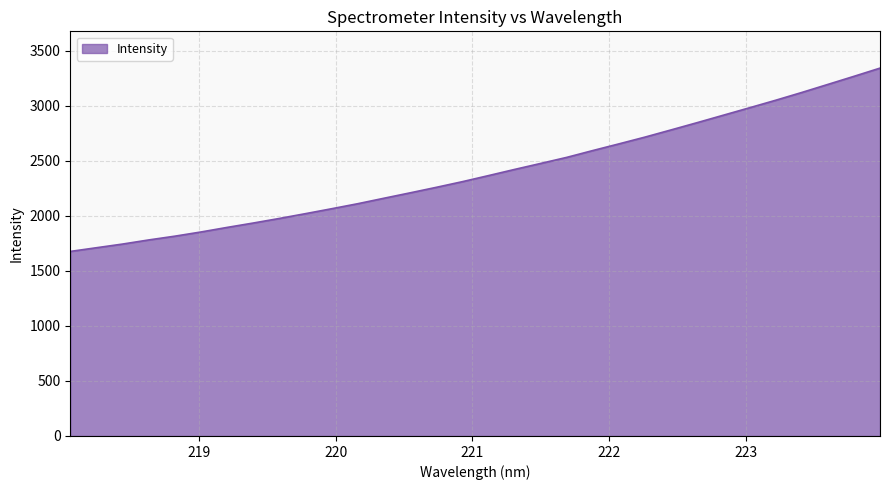

What is the minimum value shown in the chart?

1675.8